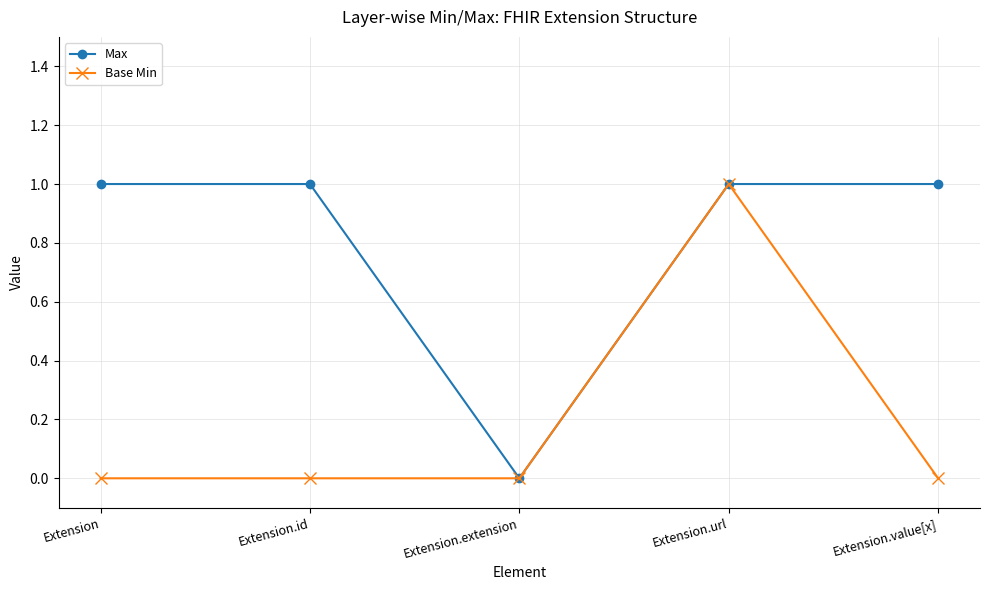

How many distinct data groups are displayed?

2